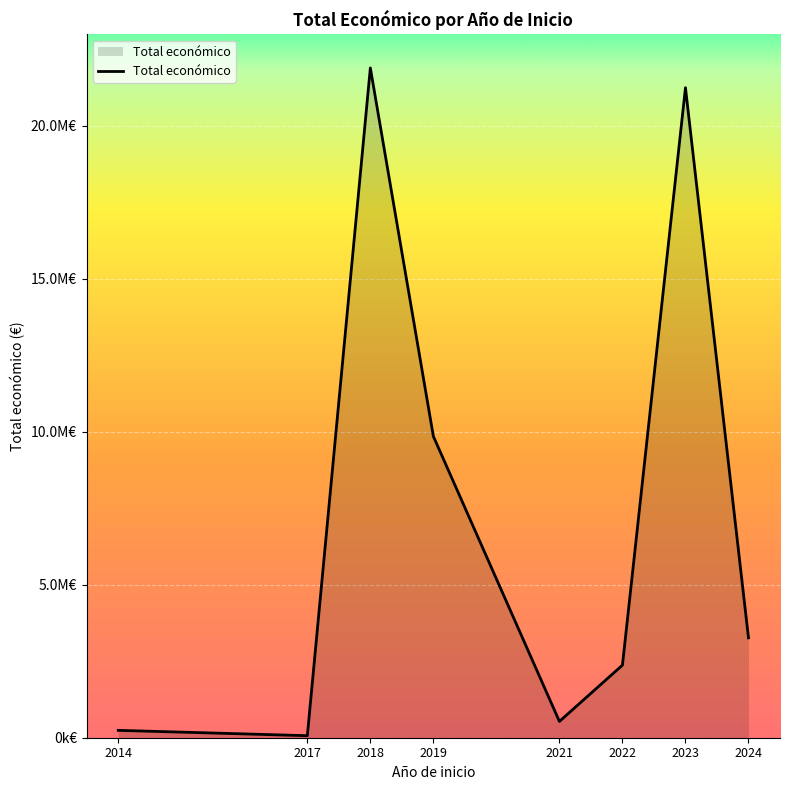

Does the chart display data point markers on the line(s)?

No